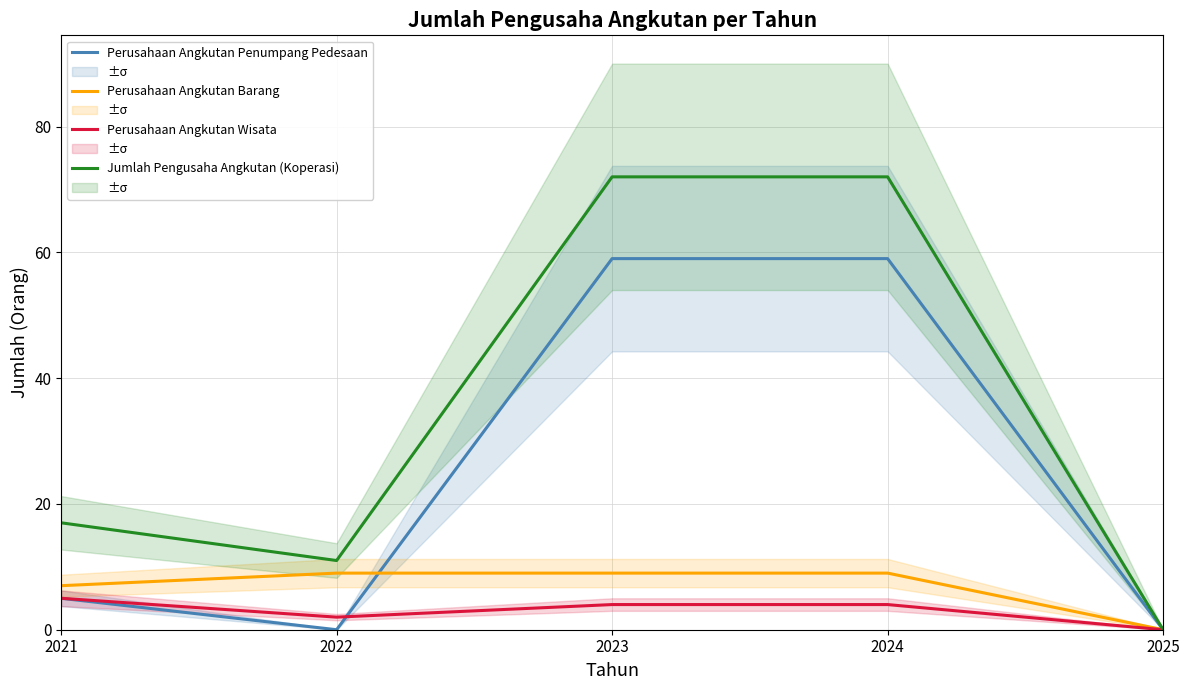

True or false: Perusahaan Angkutan Wisata and Perusahaan Angkutan Barang cross at least once.

False